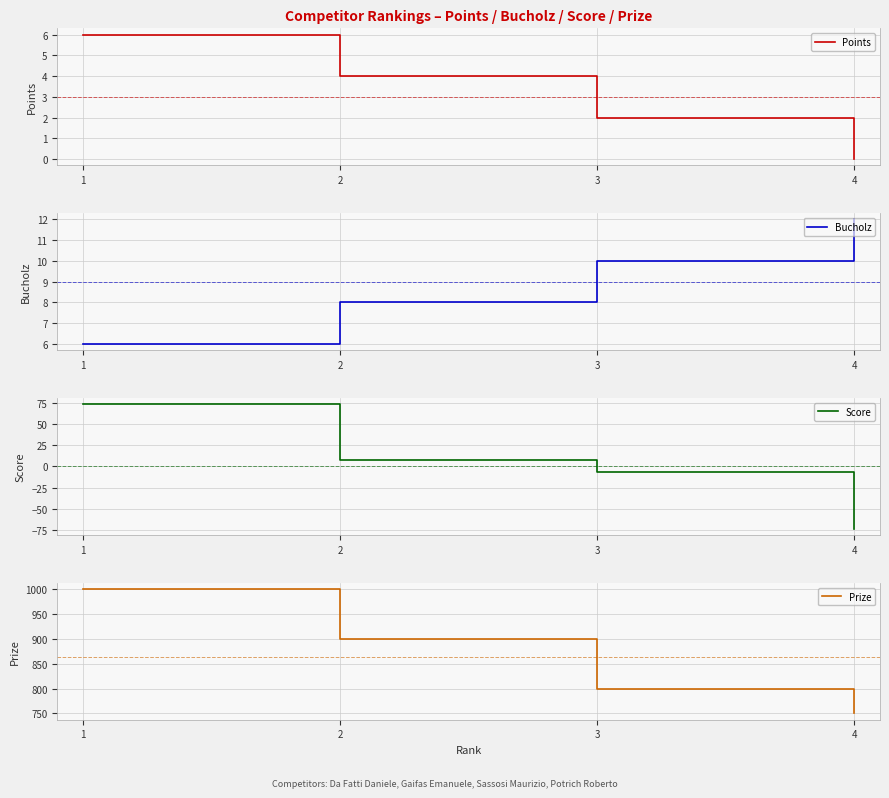

True or false: Bucholz and Score cross at least once.

True